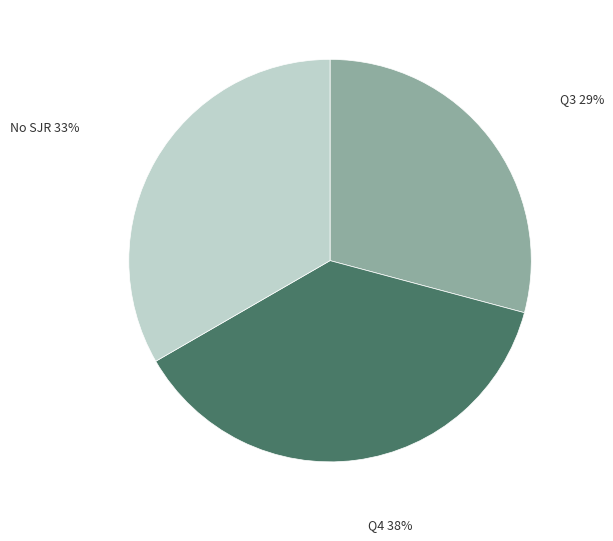

Which category has the biggest portion of the pie?

Q4